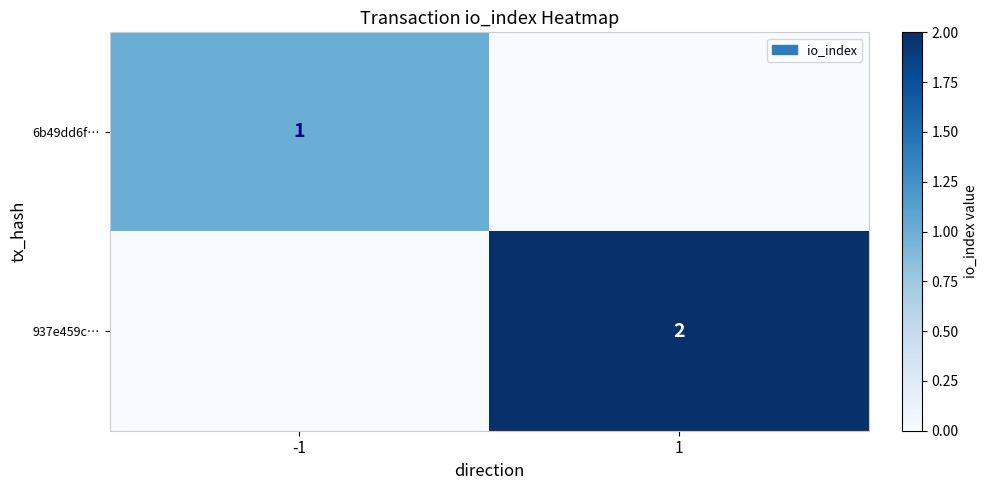

The value of 937e459c… at 1 is 2. True or false?

True